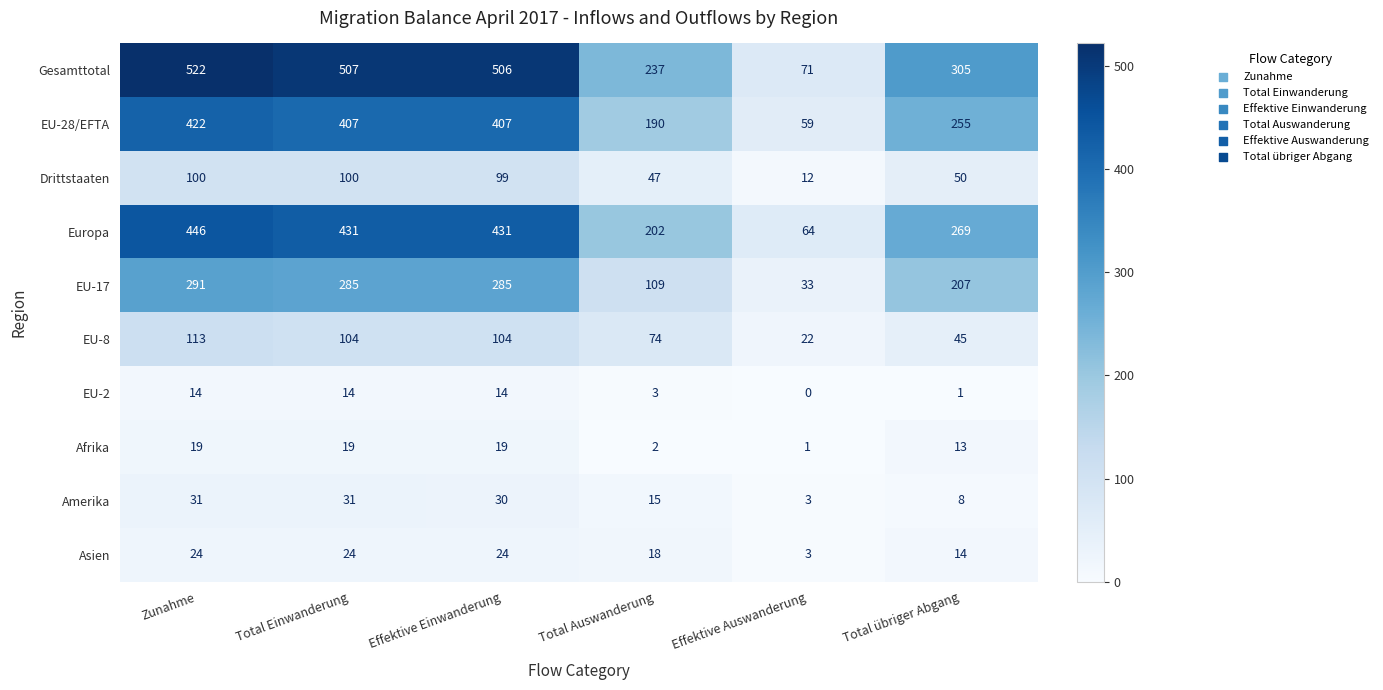

The value of EU-28/EFTA at Total Auswanderung is 311. True or false?

False